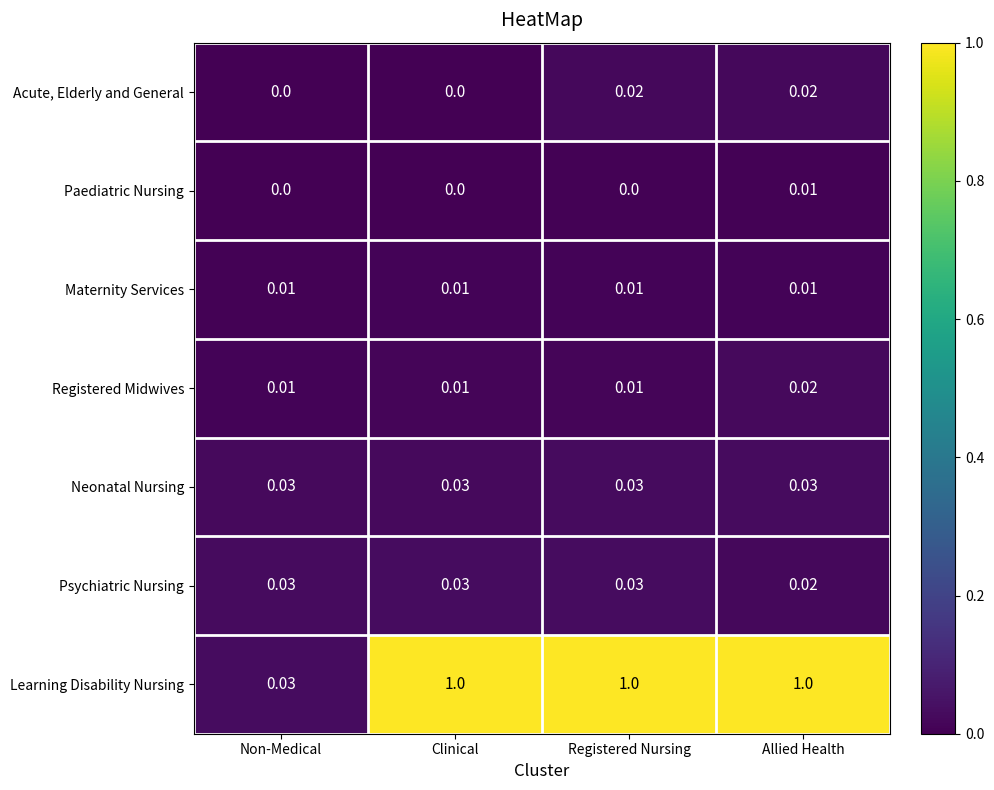

Which series has the widest spread of values?

Learning Disability Nursing